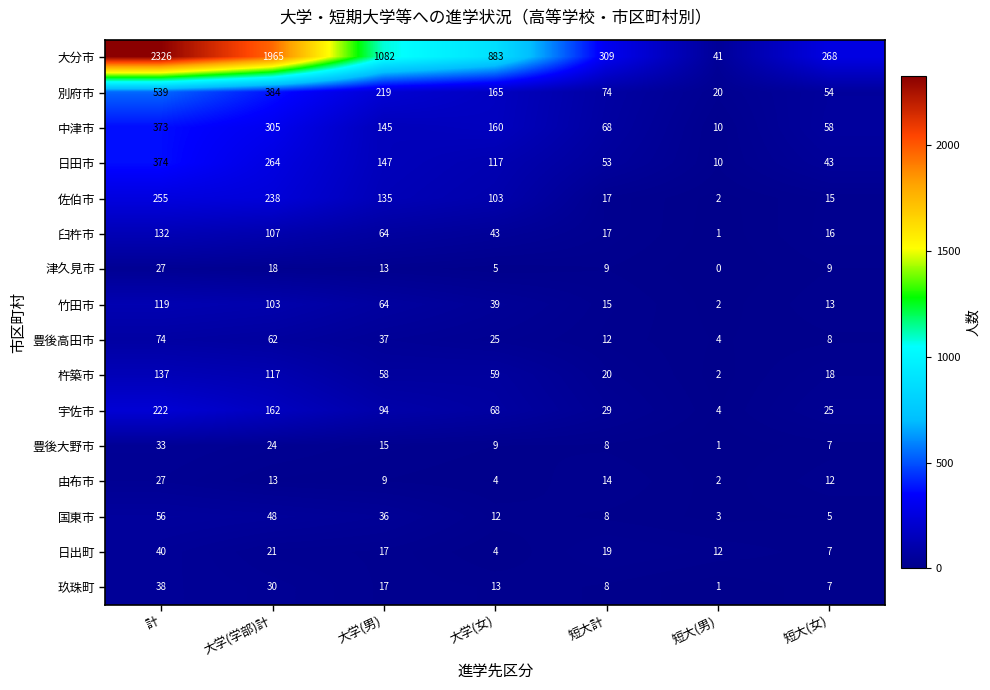

What is the maximum value shown in the chart?

2326